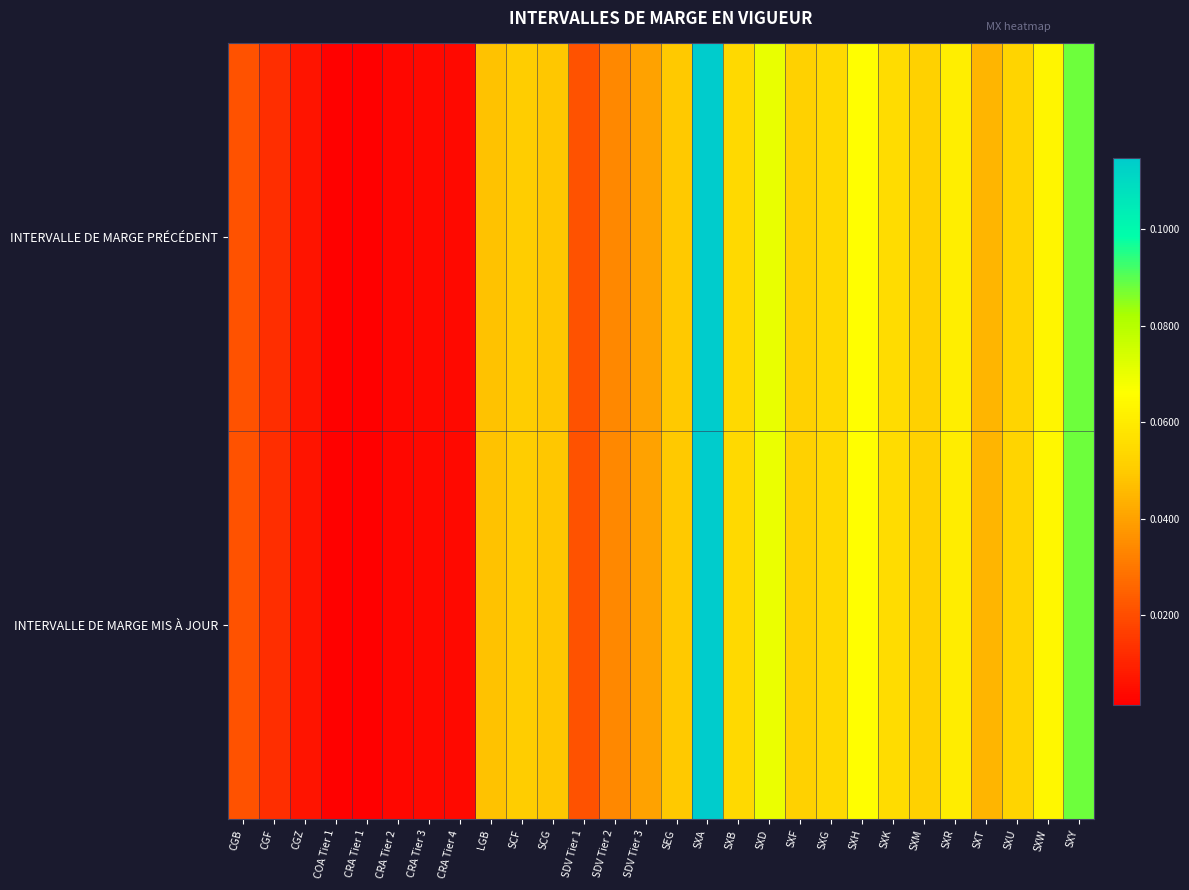

Reading right to left, transcribe all the data shown in this chart.

INTERVALLE DE MARGE PRÉCÉDENT: SXY=0.1	SXW=0.1	SXU=0.1	SXT=0.0	SXR=0.1	SXM=0.1	SXK=0.1	SXH=0.1	SXG=0.1	SXF=0.1	SXD=0.1	SXB=0.1	SXA=0.1	SEG=0.0	SDV Tier 3=0.0	SDV Tier 2=0.0	SDV Tier 1=0.0	SCG=0.0	SCF=0.1	LGB=0.0	CRA Tier 4=0.0	CRA Tier 3=0.0	CRA Tier 2=0.0	CRA Tier 1=0.0	COA Tier 1=0.0	CGZ=0.0	CGF=0.0	CGB=0.0
INTERVALLE DE MARGE MIS À JOUR: SXY=0.1	SXW=0.1	SXU=0.1	SXT=0.0	SXR=0.1	SXM=0.1	SXK=0.1	SXH=0.1	SXG=0.1	SXF=0.1	SXD=0.1	SXB=0.1	SXA=0.1	SEG=0.0	SDV Tier 3=0.0	SDV Tier 2=0.0	SDV Tier 1=0.0	SCG=0.0	SCF=0.1	LGB=0.0	CRA Tier 4=0.0	CRA Tier 3=0.0	CRA Tier 2=0.0	CRA Tier 1=0.0	COA Tier 1=0.0	CGZ=0.0	CGF=0.0	CGB=0.0